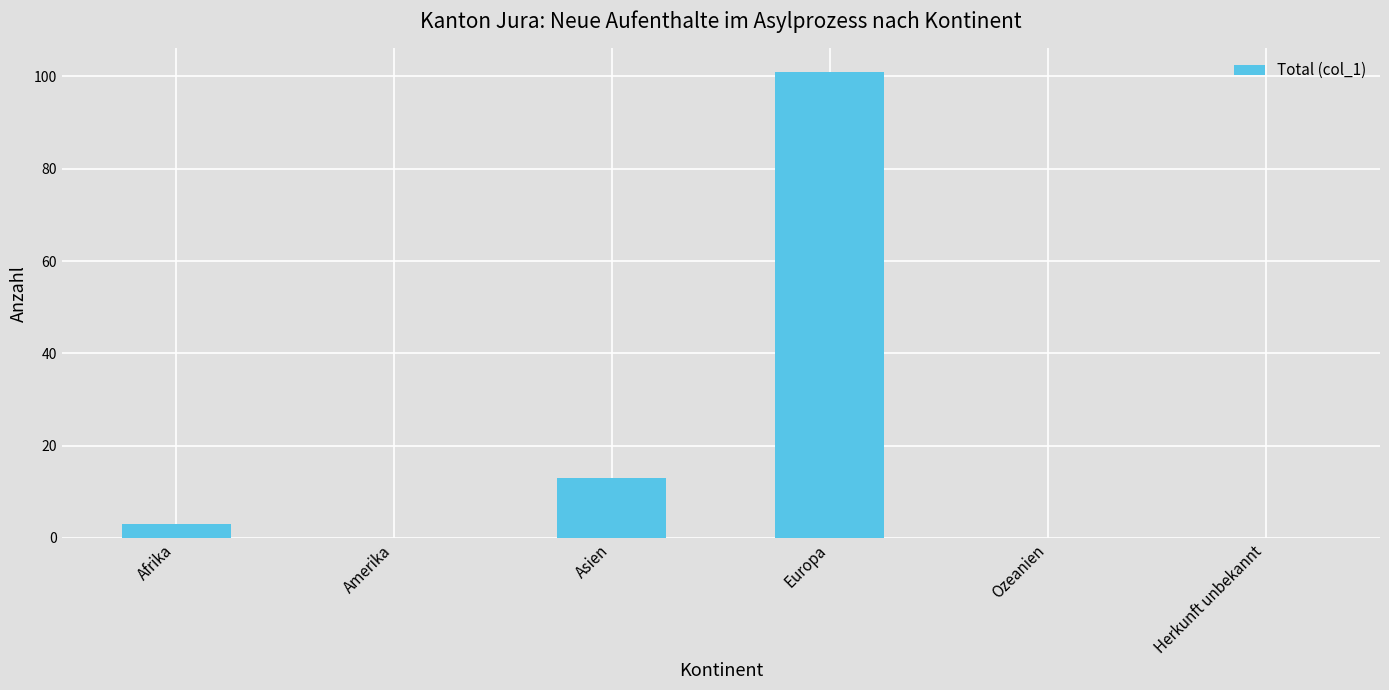

At which label is the value closest to 50?

Asien